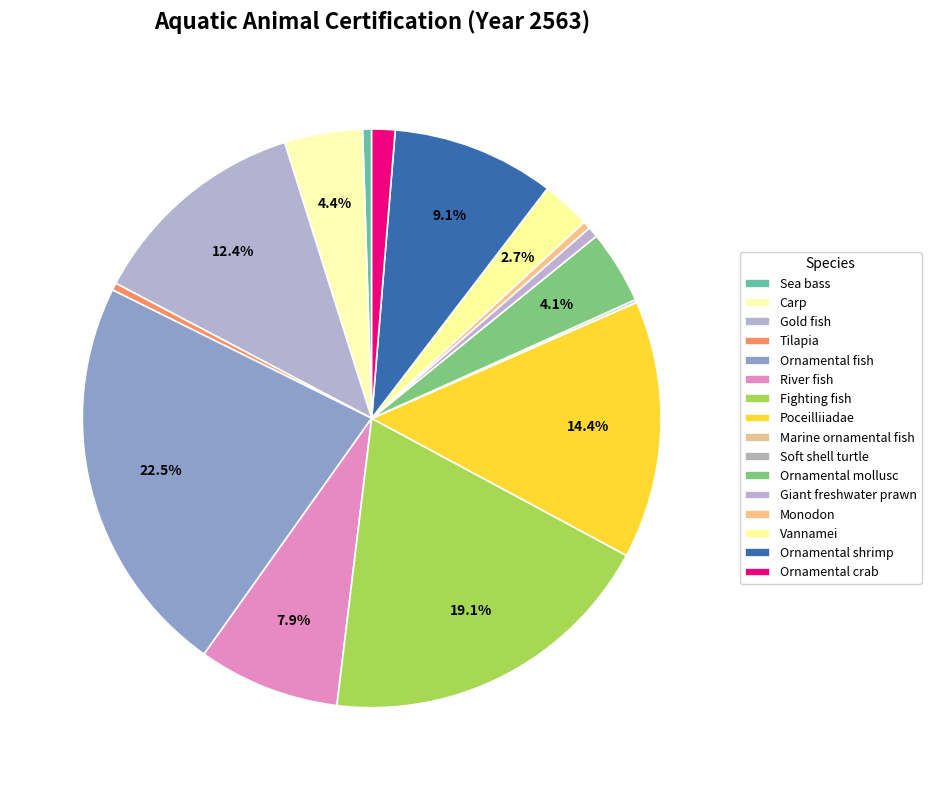

How many segments does this pie chart have?

16